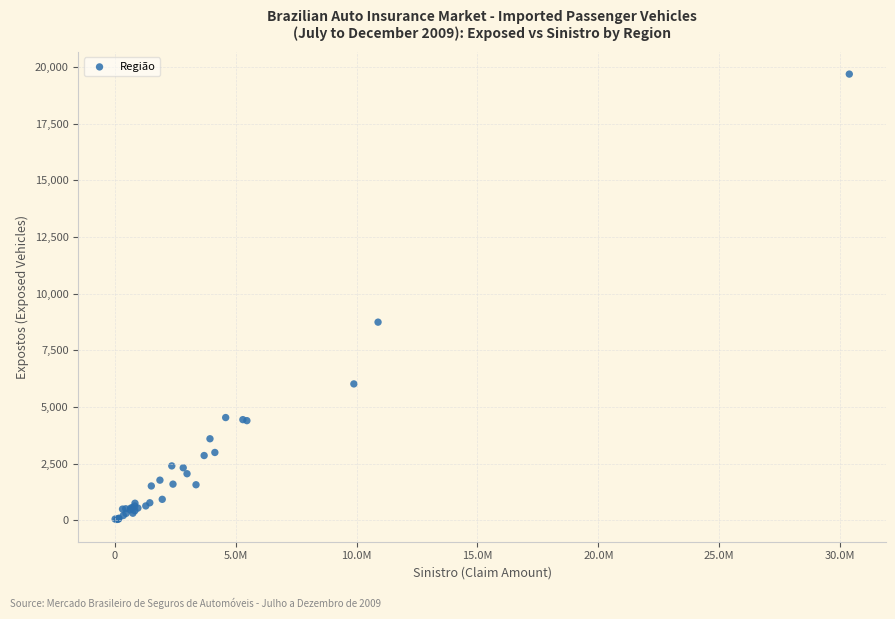

What Y value in the scatter plot is closest to 9858?

8739.9